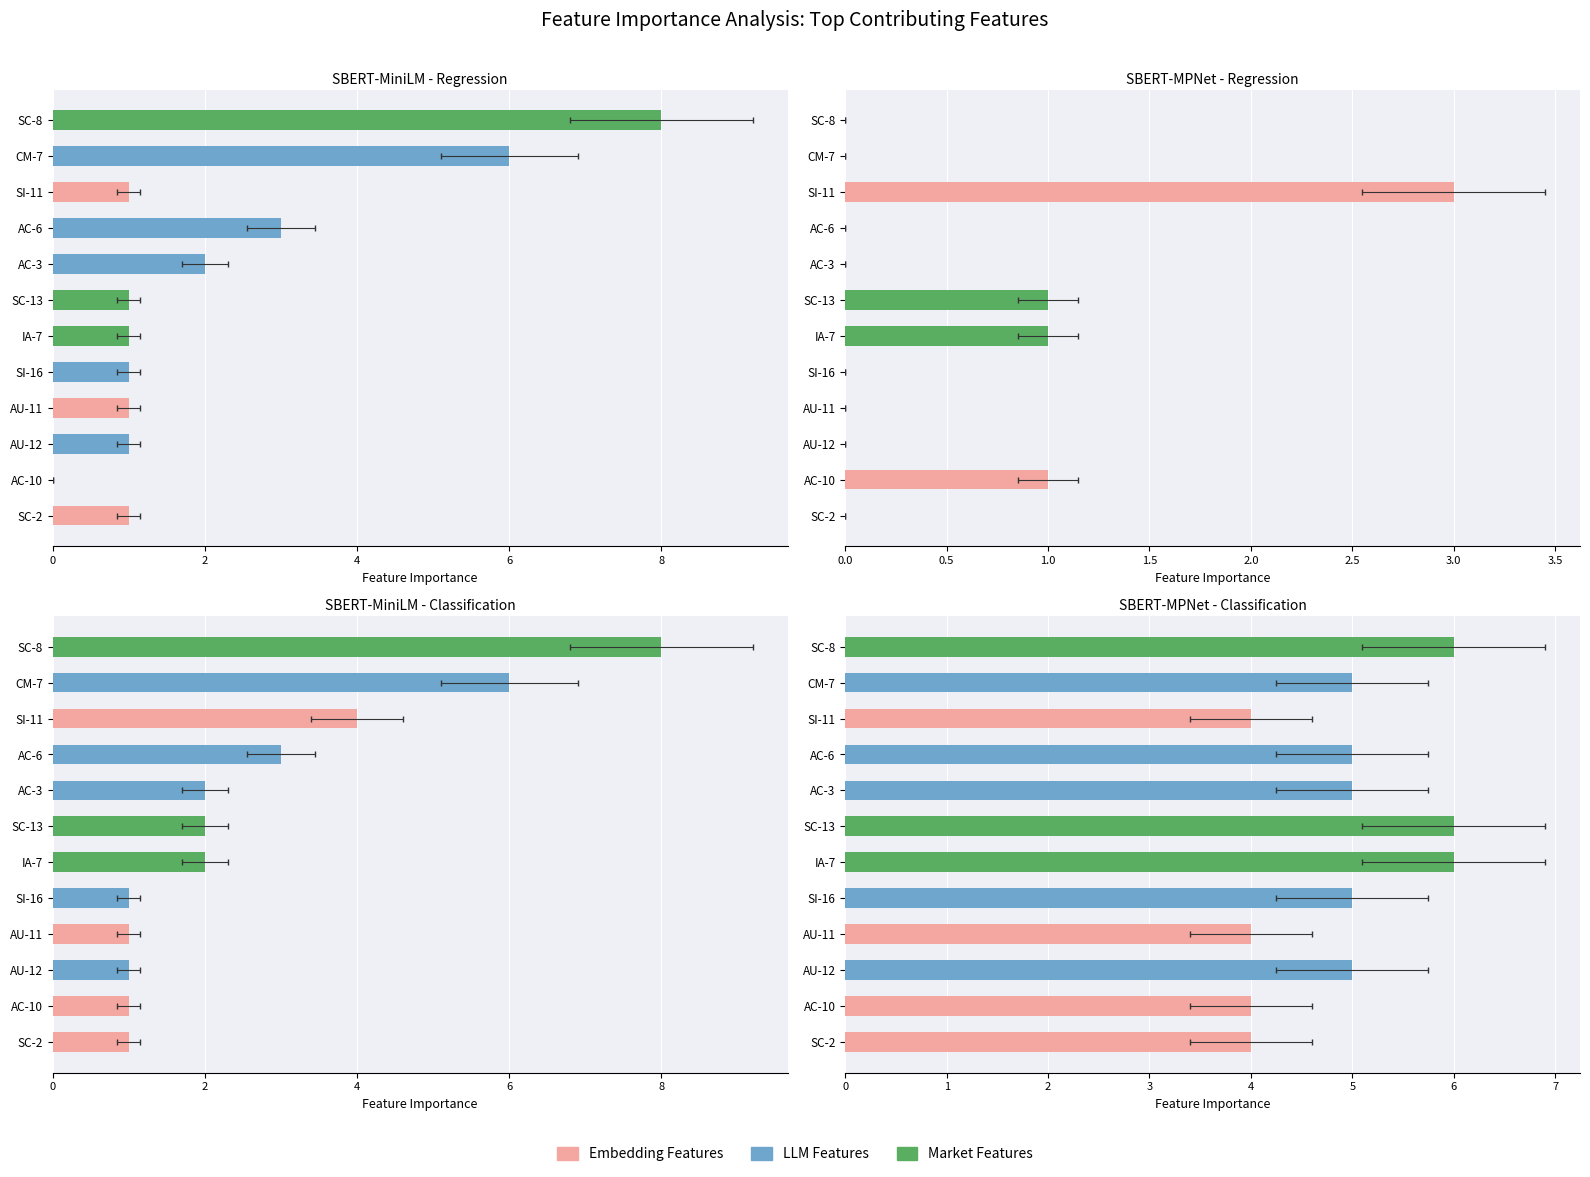

What is the total value across all series at 10?

6